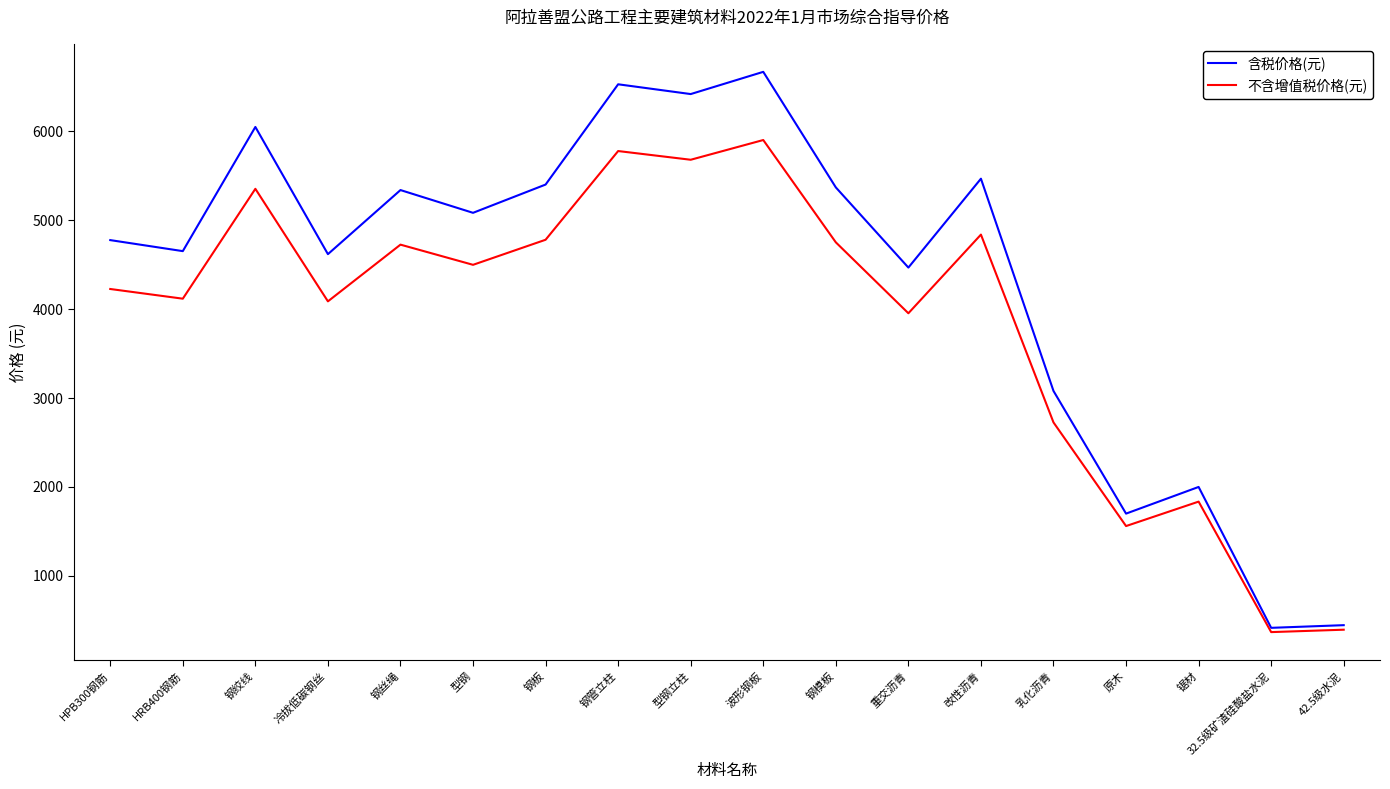

Rank the series at 原木 from lowest to highest value.

不含增值税价格(元), 含税价格(元)